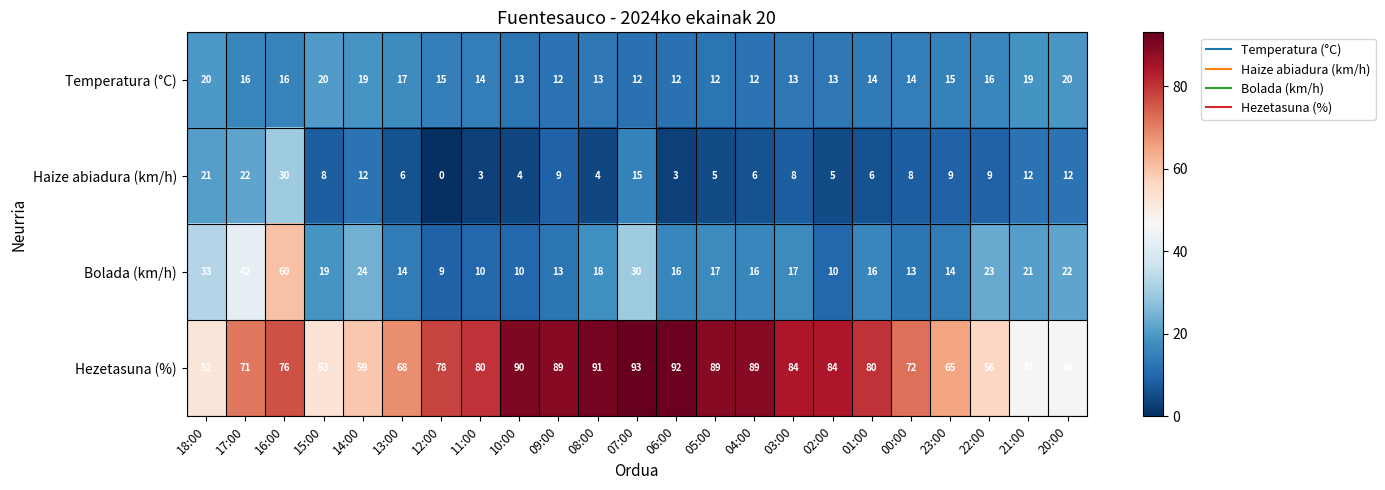

The Bolada (km/h) series shows 9 at 08:00. True or false?

False